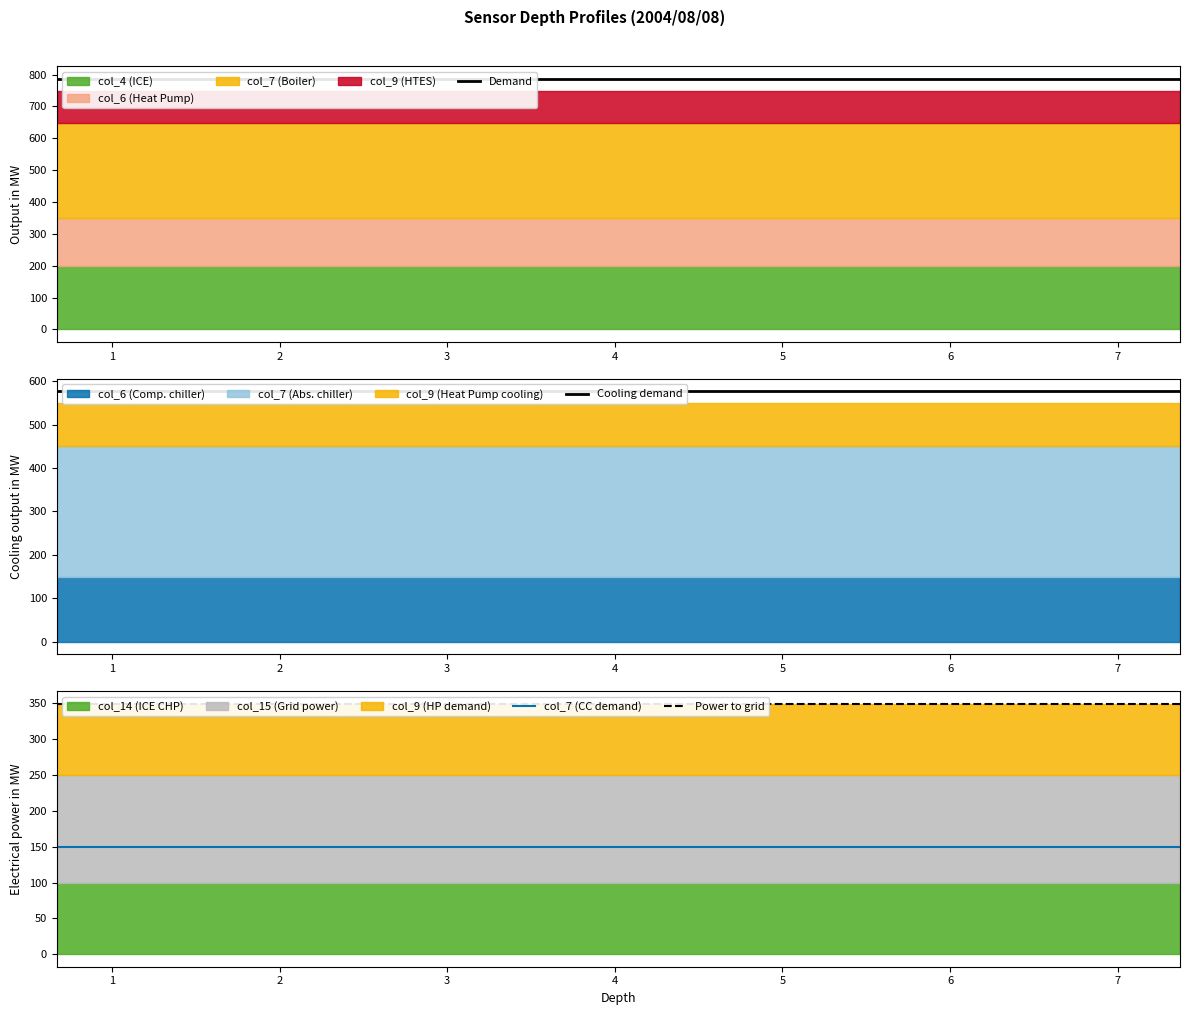

How many lines are shown in the chart?

4